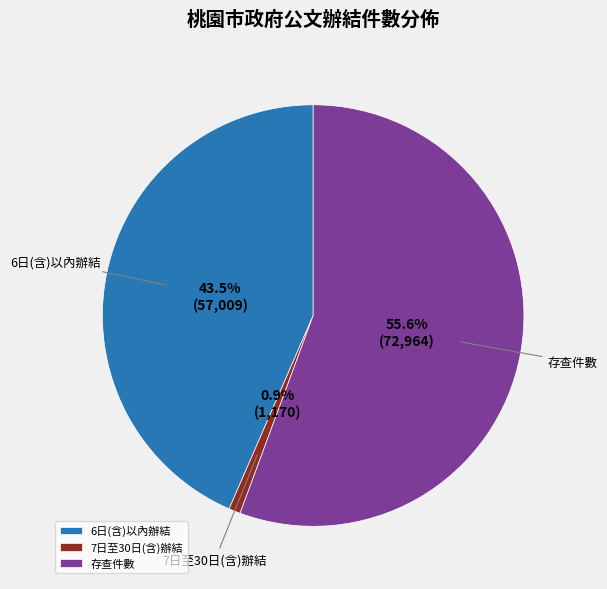

Which has a higher value, 7日至30日(含)辦結 or 6日(含)以內辦結?

6日(含)以內辦結